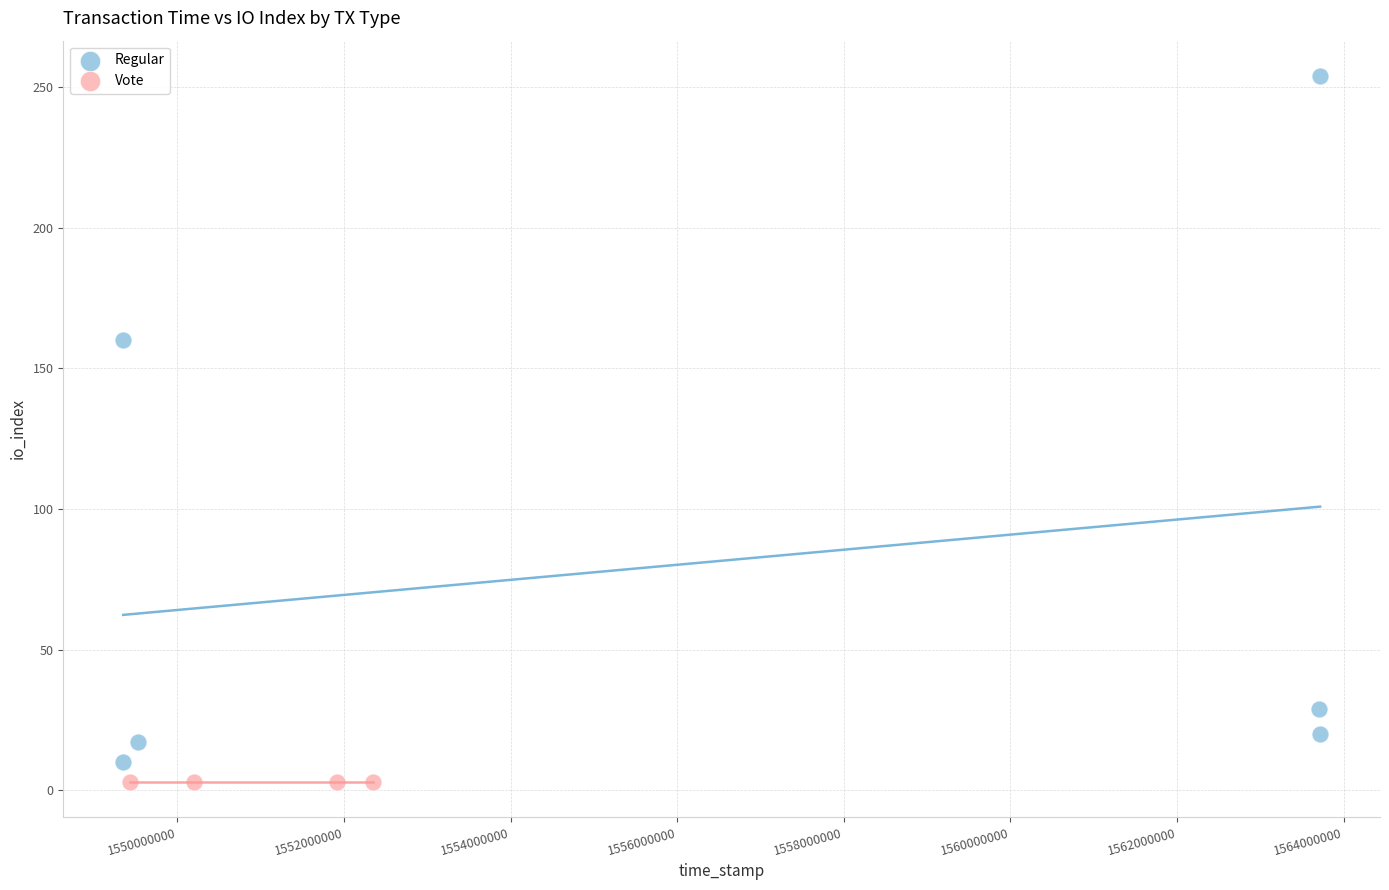

Which series reaches the maximum Y coordinate?

Regular